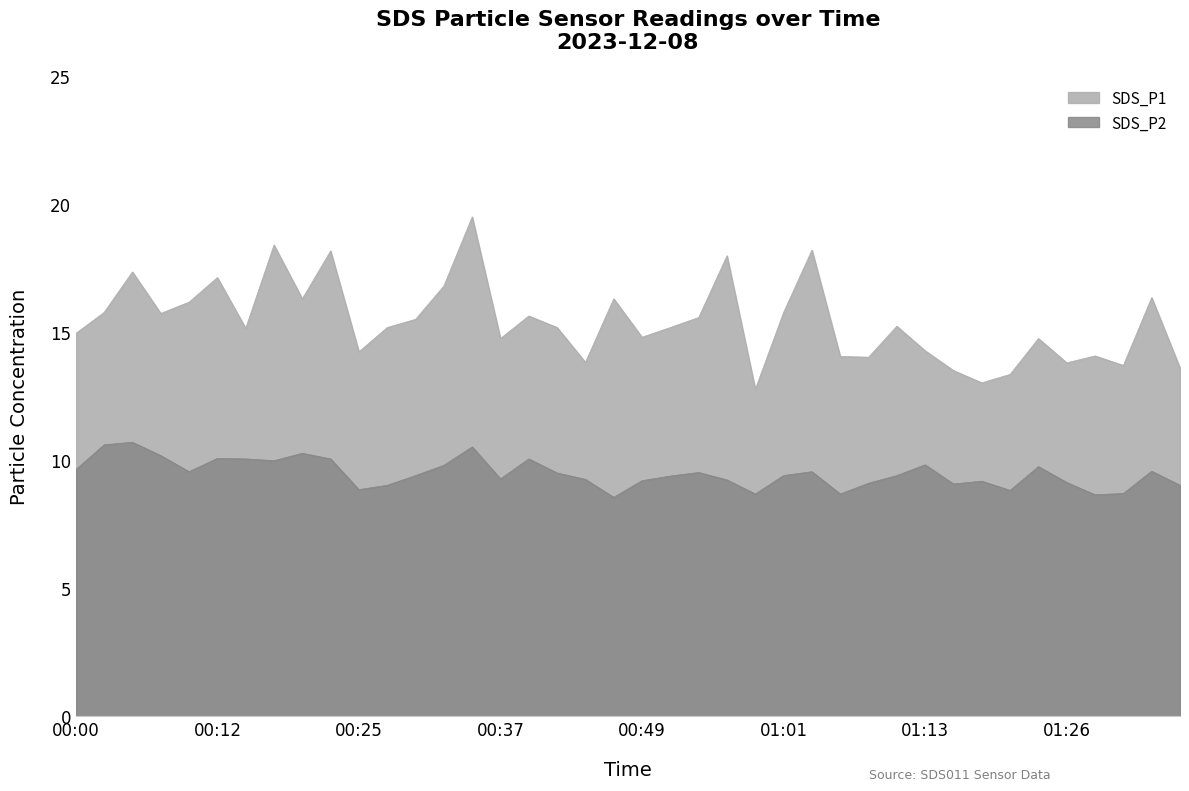

How many values in the SDS_P2 series exceed 9?

33